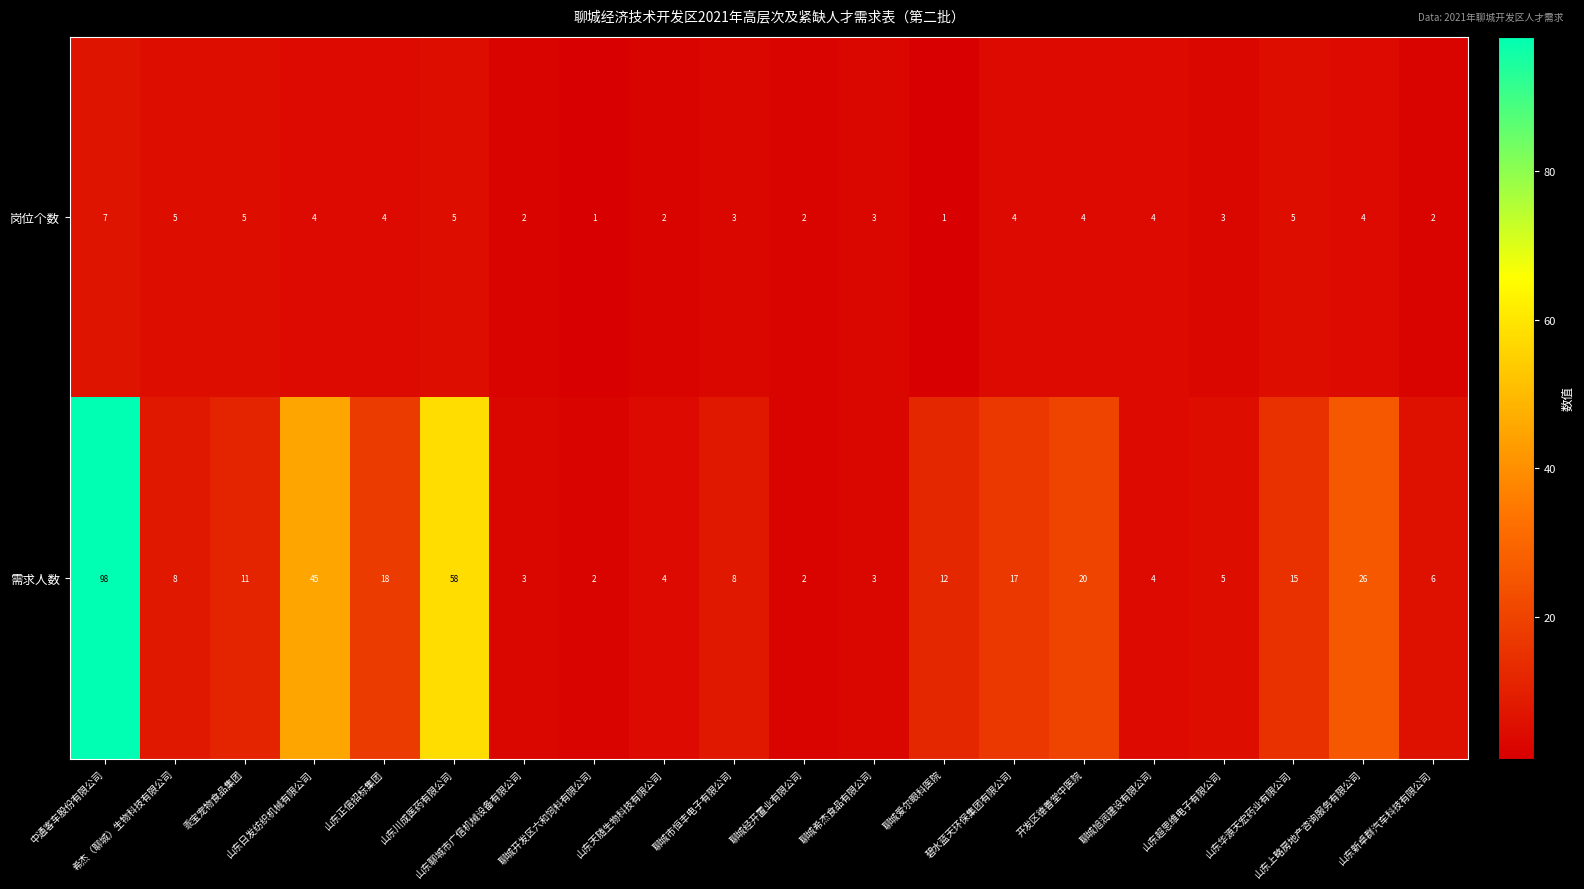

What is the sum of all 需求人数 values?

365